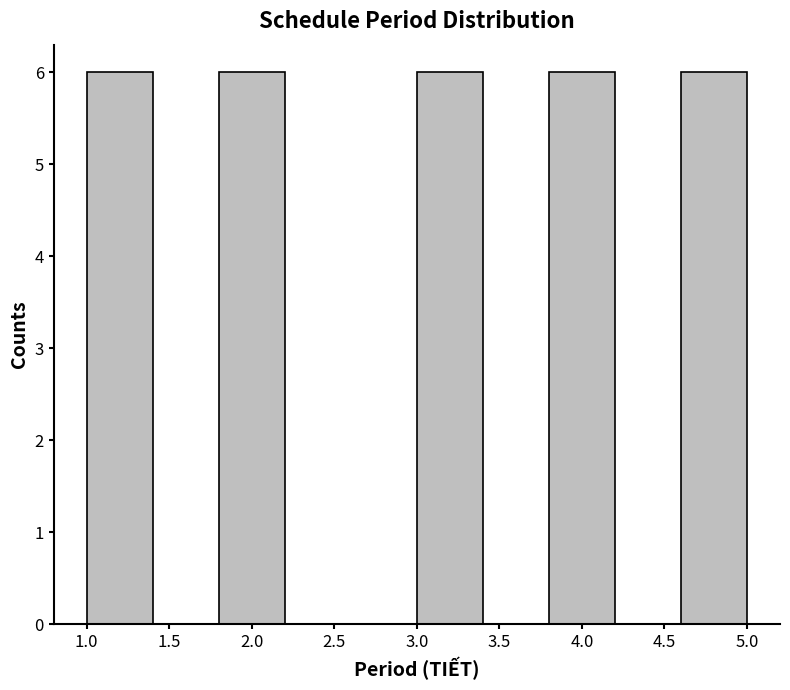

How tall is the bar that spans 3.0 to 3.4 on the x-axis? The values are not printed on the chart, so give them approximately, as read against the axis.

6